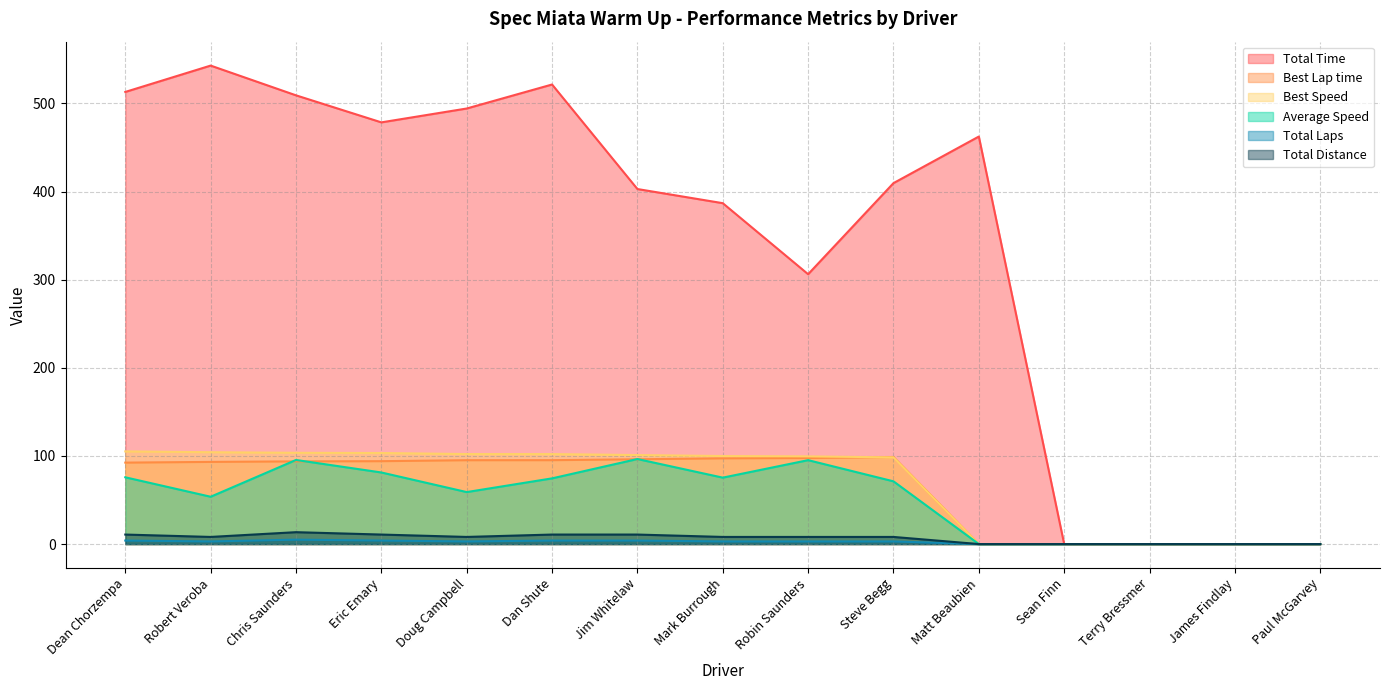

Which series has the widest spread of values?

Total Time